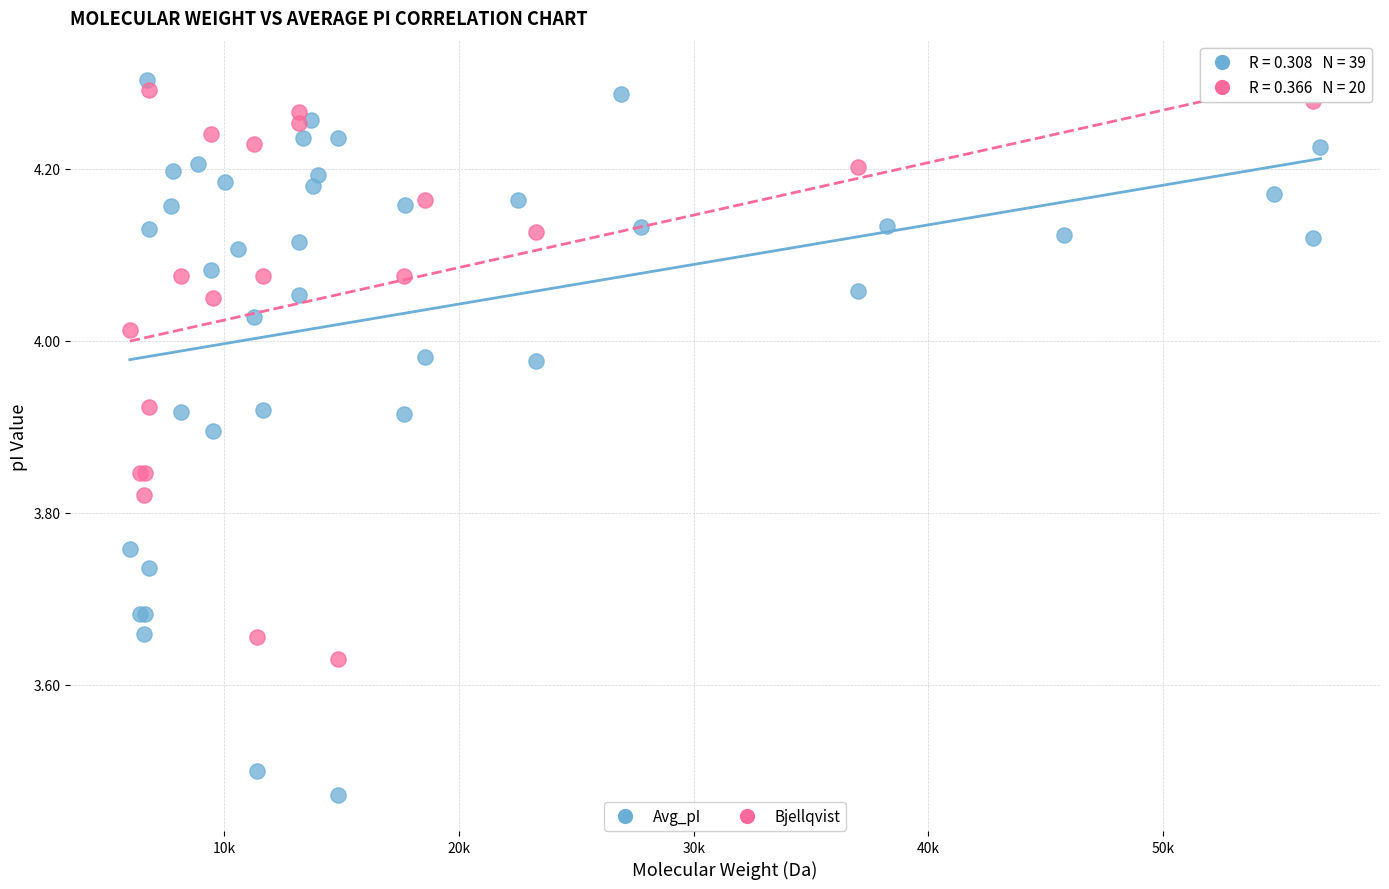

Which series reaches the minimum Y coordinate?

Avg_pI